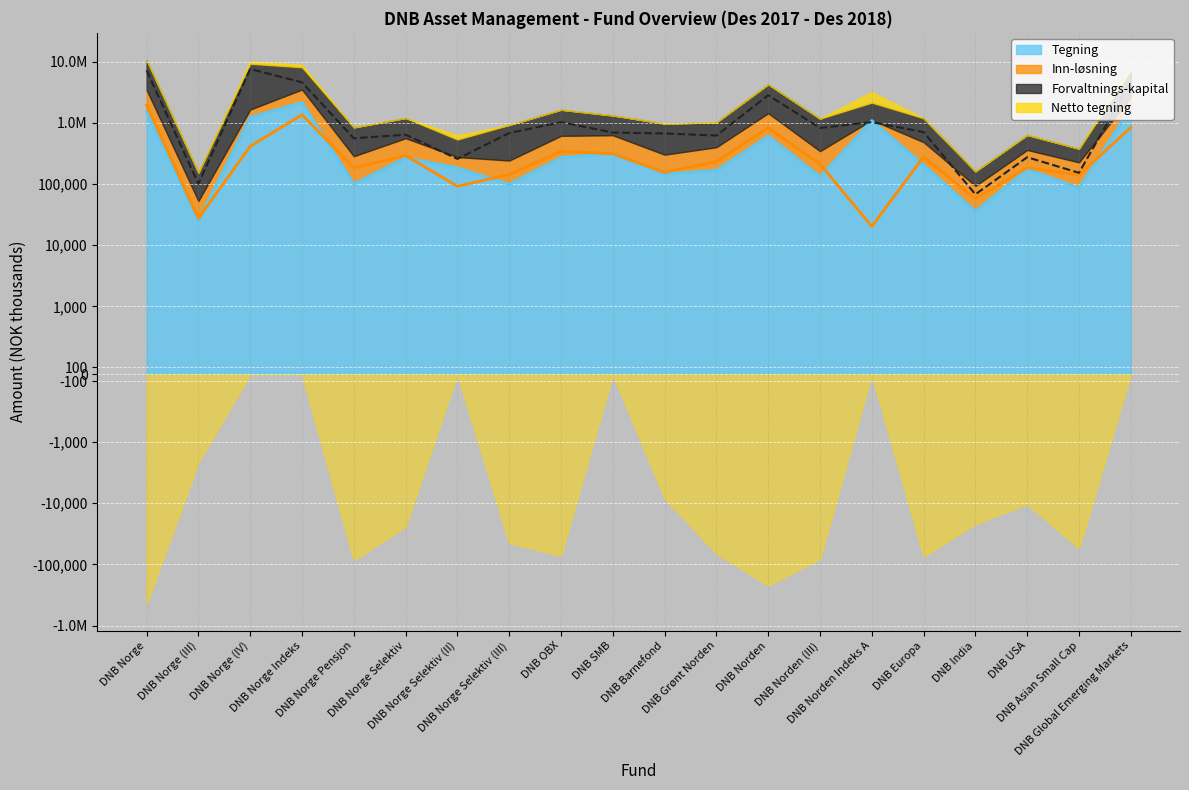

In Forvaltnings-kapital, how many points are lower than both neighbors (excluding endpoints)?

7